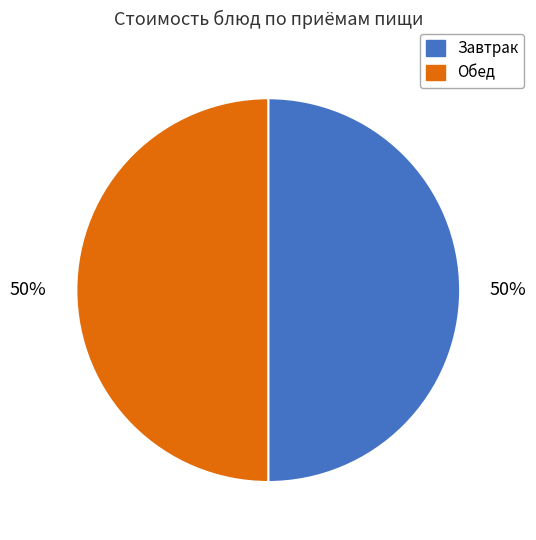

Approximately how many times larger is the value at Обед compared to Завтрак?

1.0